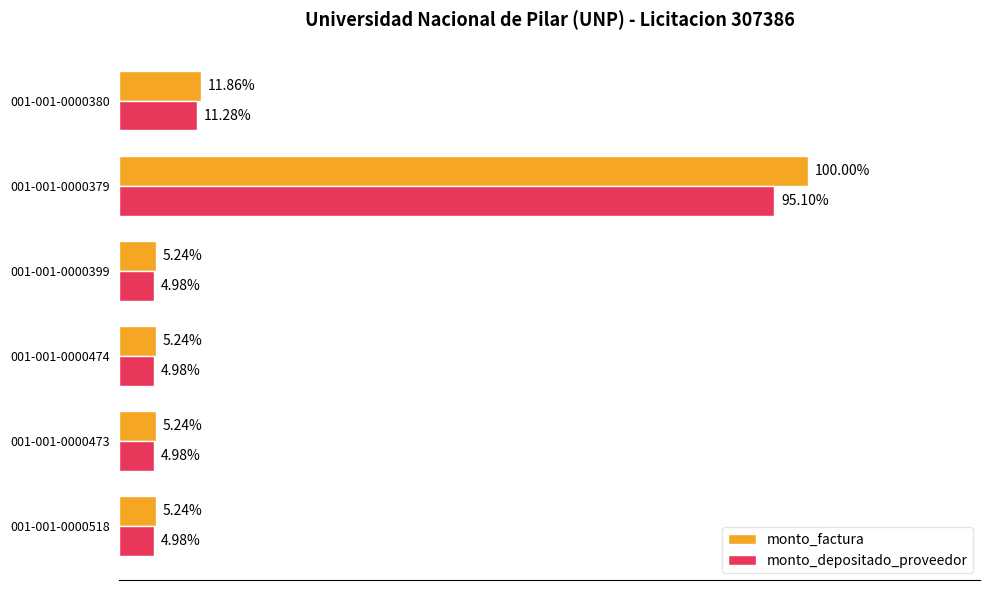

What are all the series names shown in the legend?

monto_factura, monto_depositado_proveedor